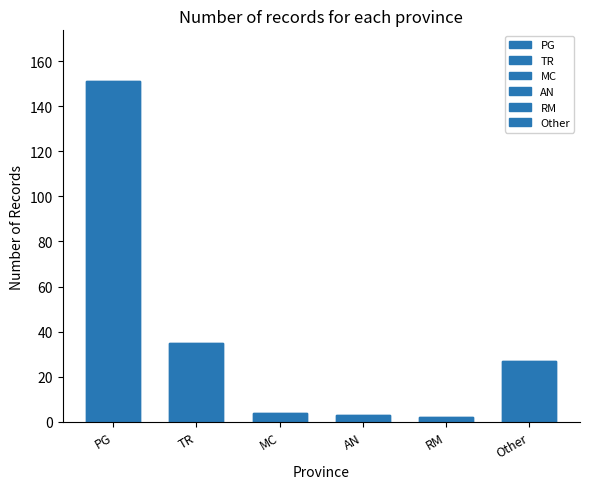

How many bars are there in total?

6